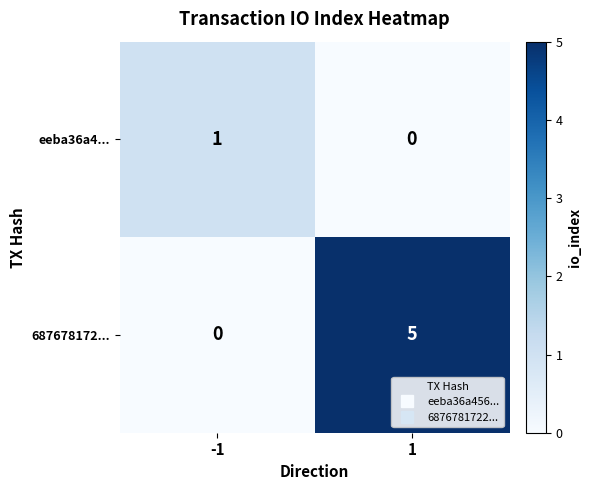

Is it true that 687678172... equals 0 at -1?

True